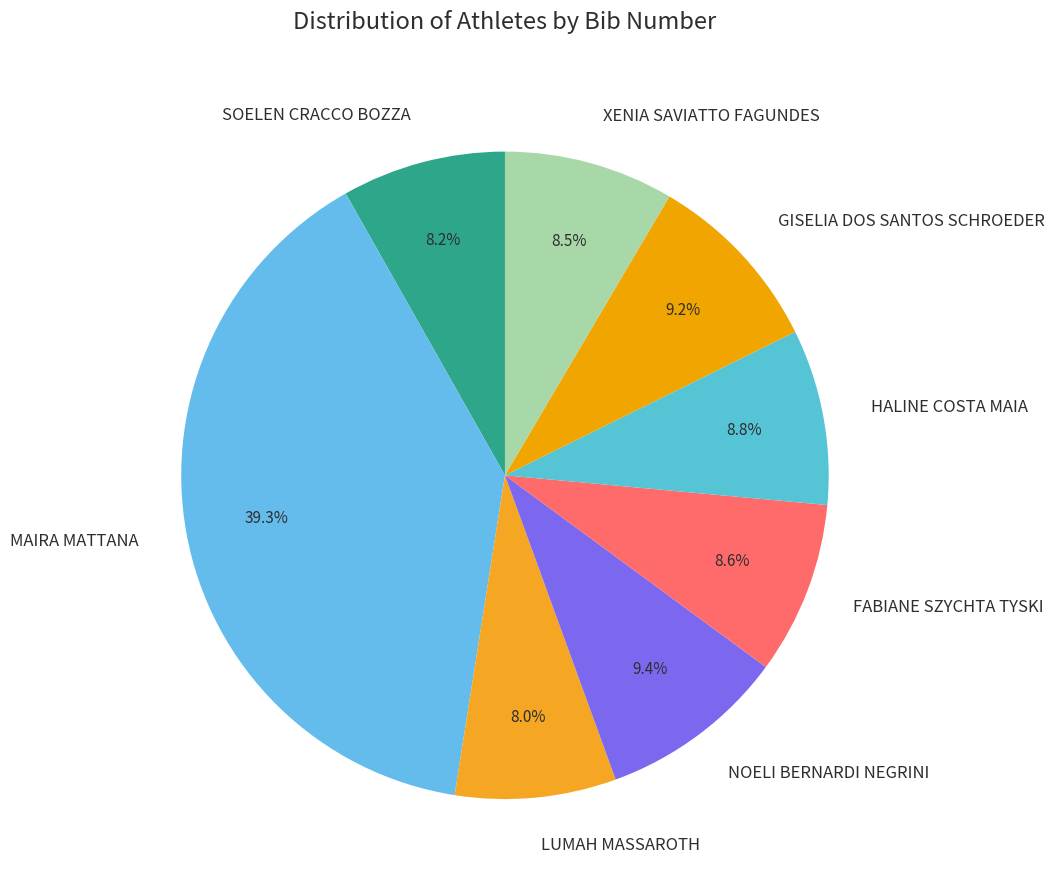

Is GISELIA DOS SANTOS SCHROEDER the majority of the pie?

No